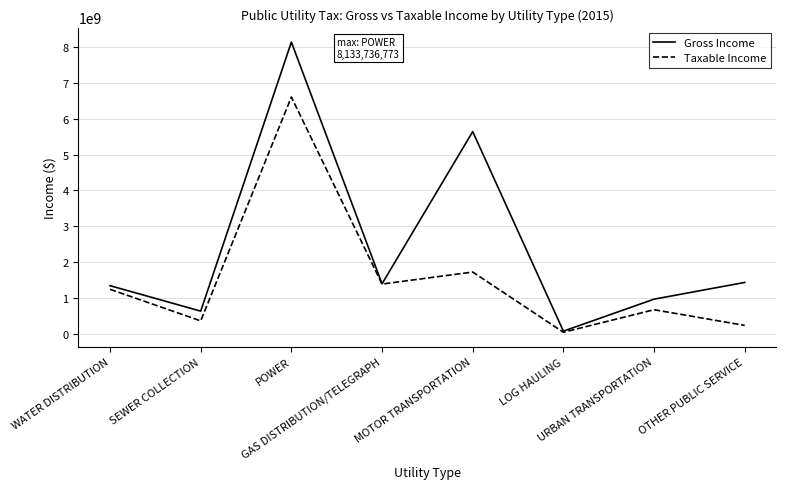

What is the greatest value displayed?

8133736773